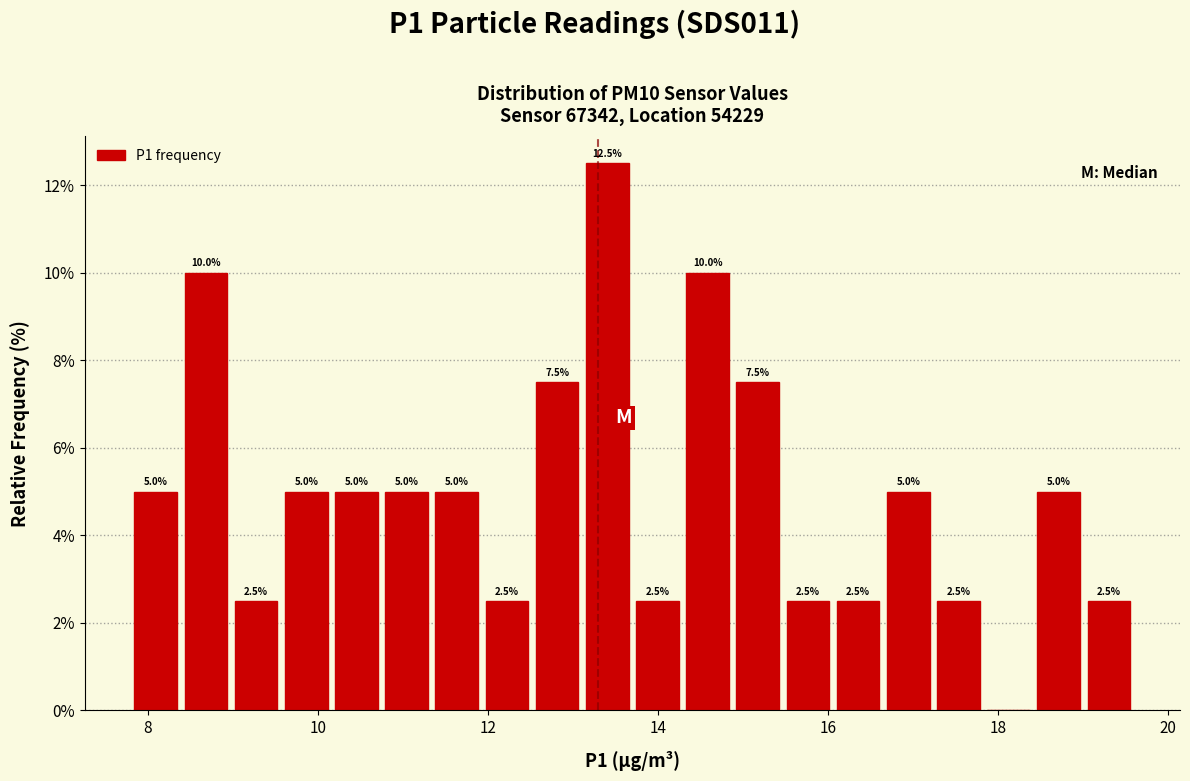

Around what value on the x-axis is the tallest bar? Give the approximate position of its centre, as read against the axis.

13.4